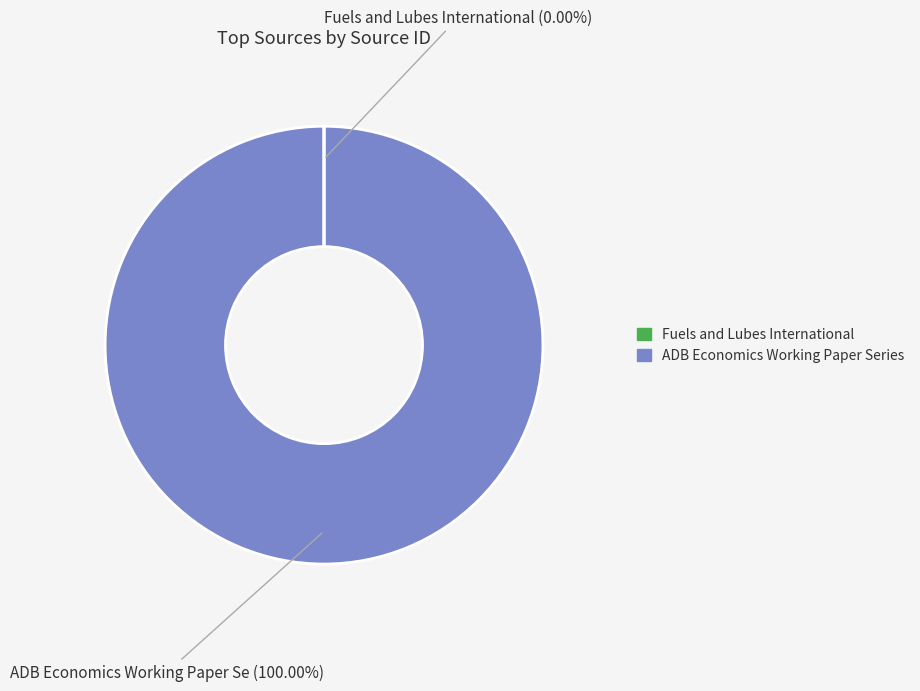

Is there any slice that represents more than half of the pie?

Yes